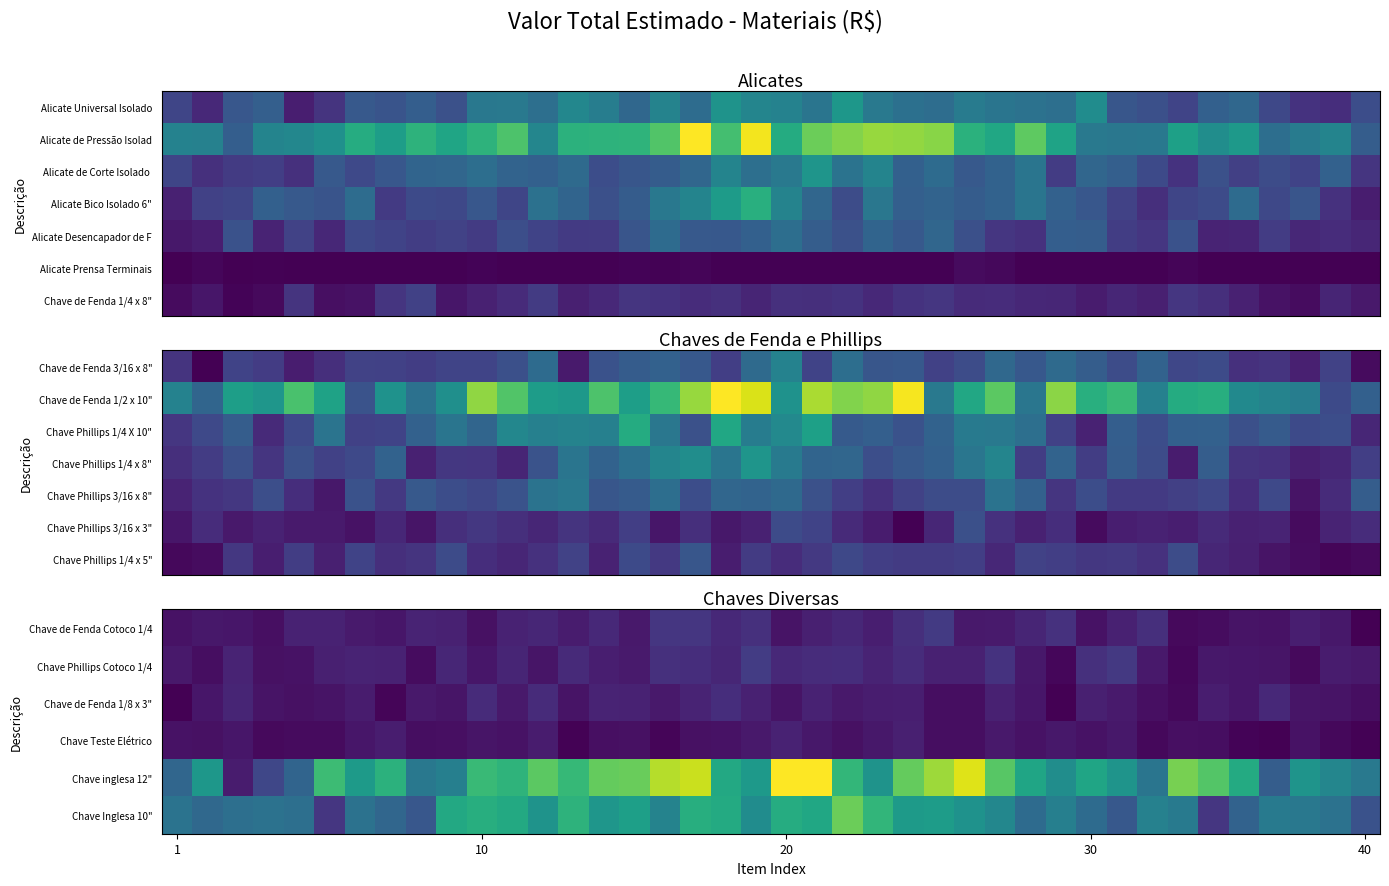

At how many categories does at least one series exceed 34?

40